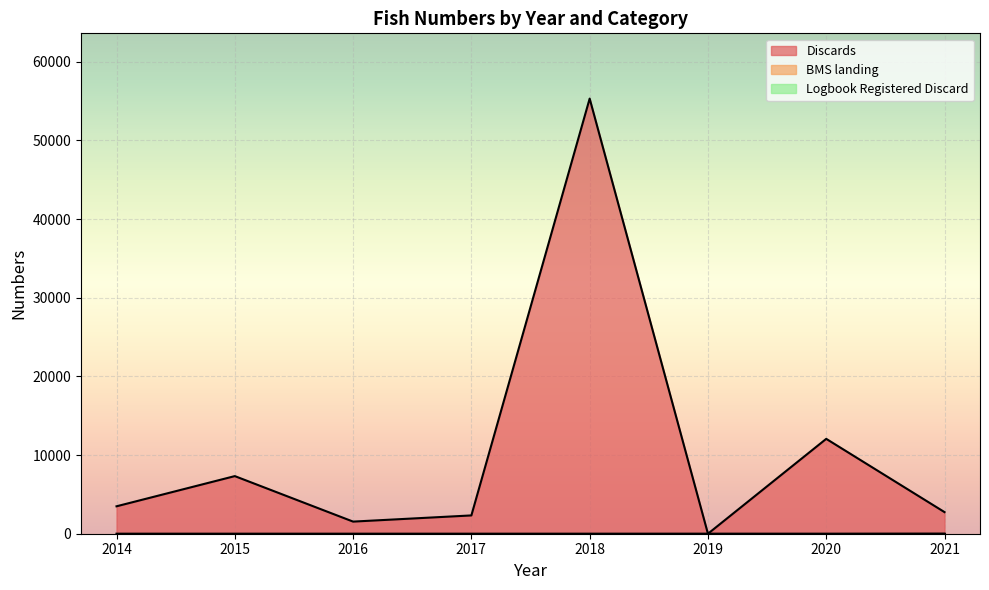

The BMS landing series shows 0.4 at 2020. True or false?

False